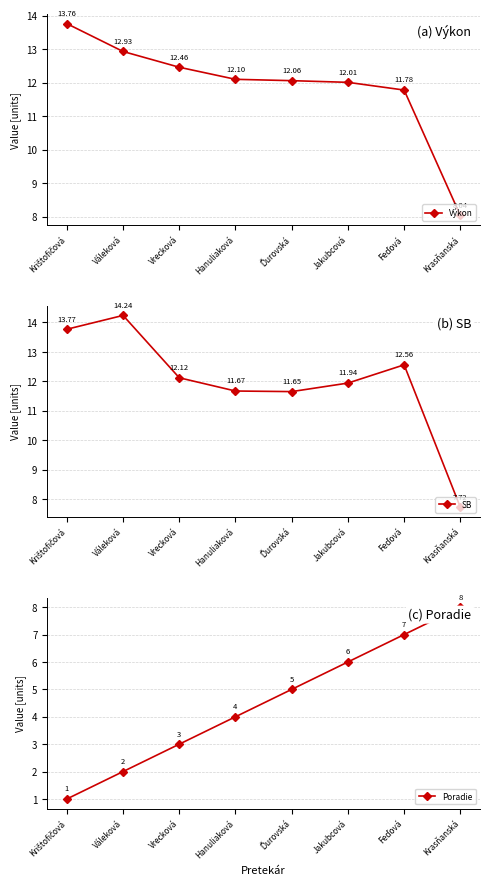

List the labels in order of SB value, smallest first.

Krasňanská, Ďurovská, Hanuliaková, Jakubcová, Vrecková, Feďová, Krištofičová, Váleková